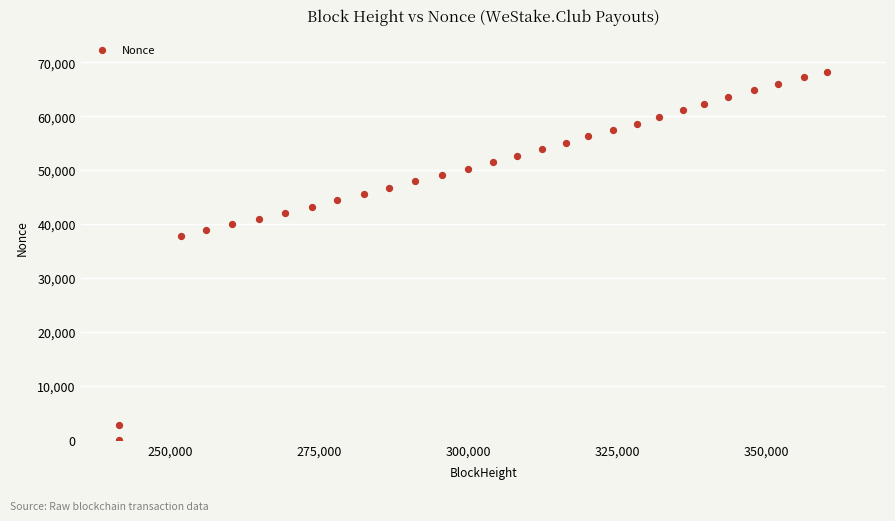

What is the range of Y values (max minus min)?

68170